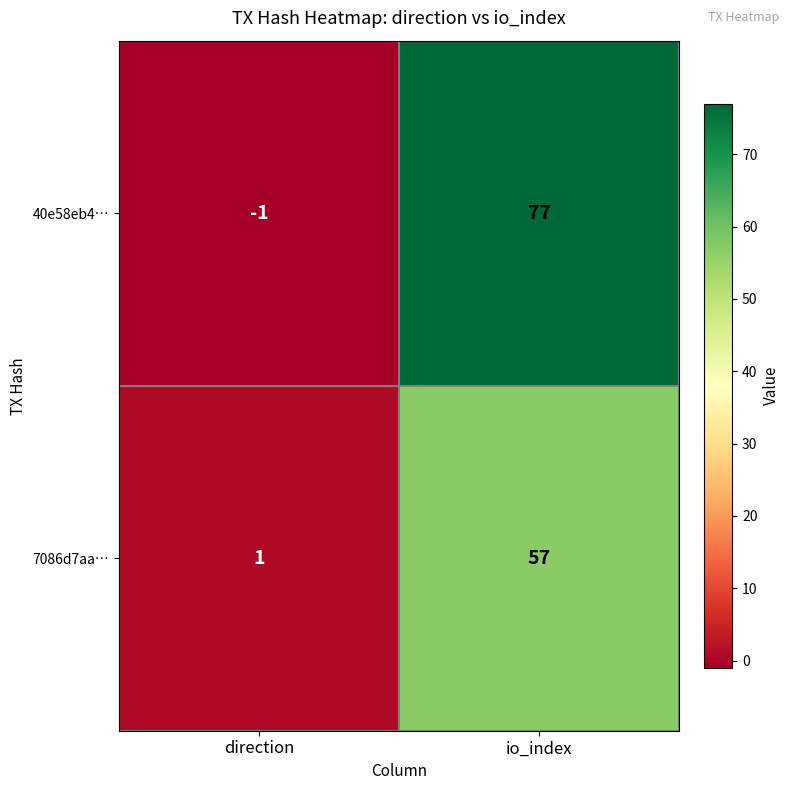

At which category does the chart reach its peak across all series?

io_index